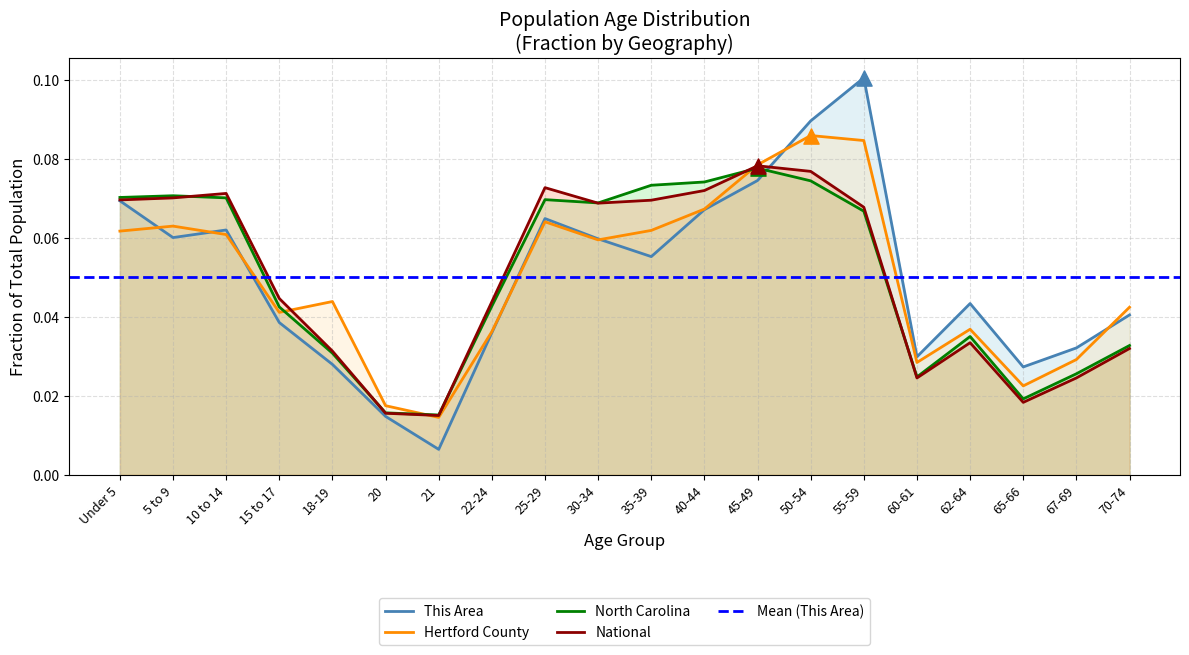

Which series has the largest total across all categories?

This Area